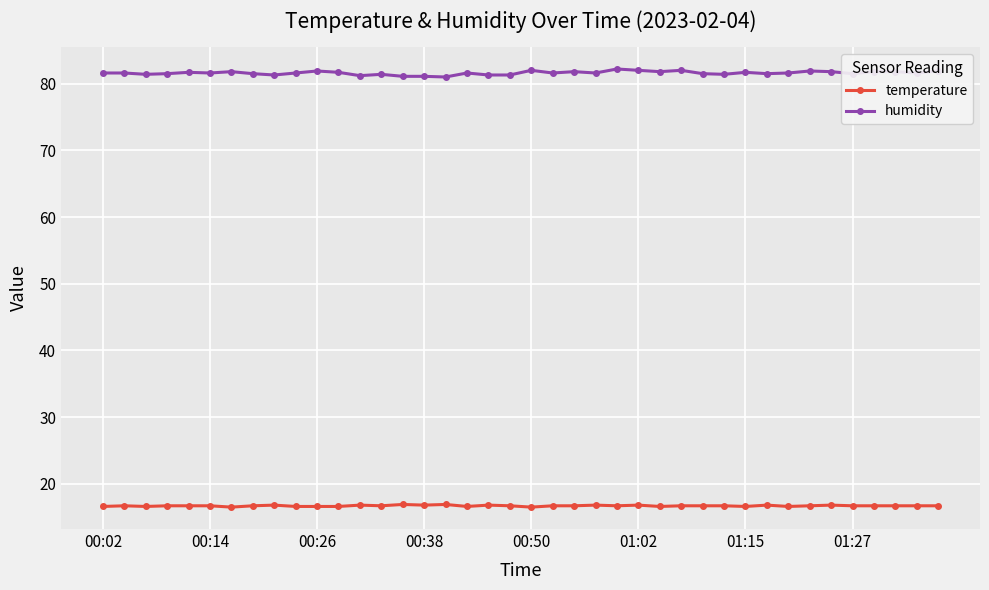

What is the value of the temperature point at the 3rd from the left?

16.6